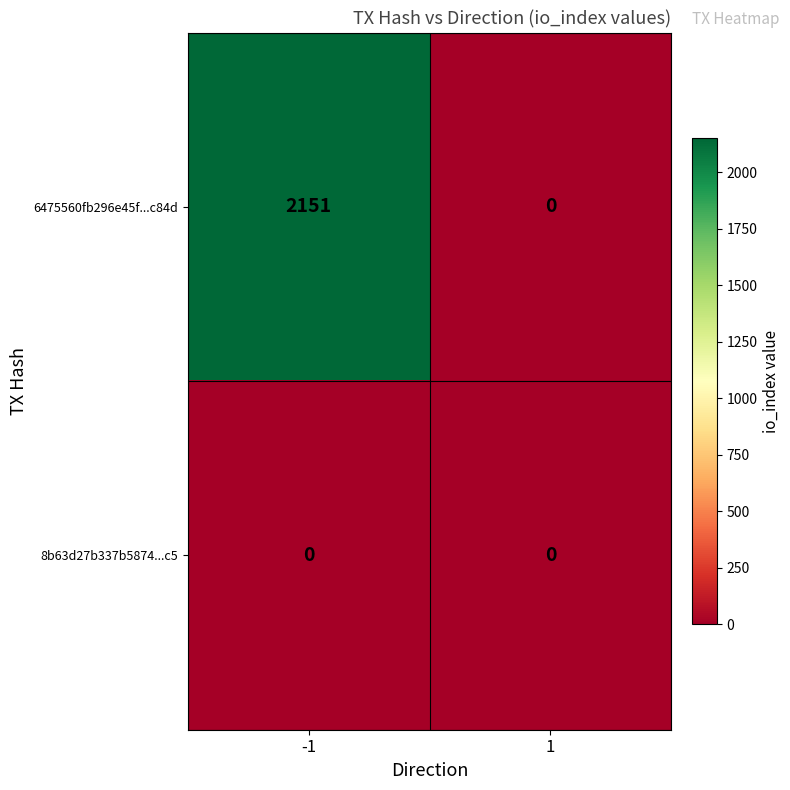

Which series changed the most between -1 and 1?

6475560fb296e45f...c84d